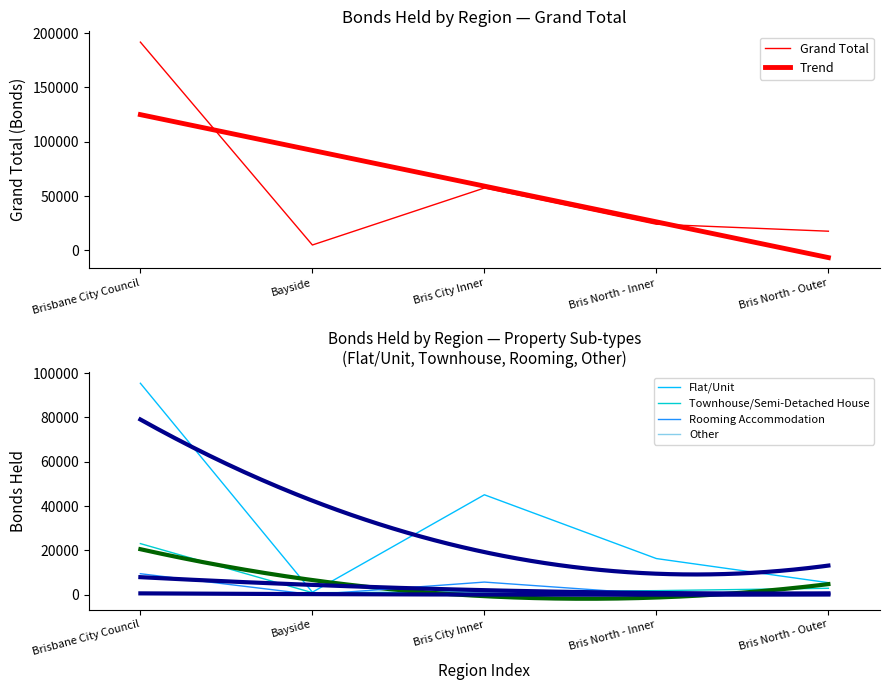

How many data points in Flat/Unit are less than 16336?

2